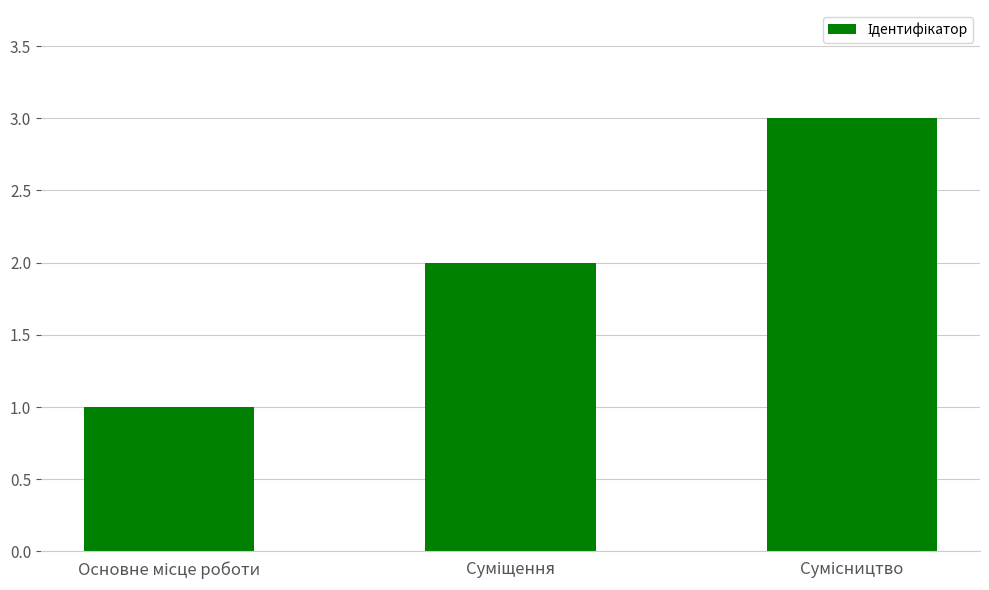

What is the sum of all values?

6